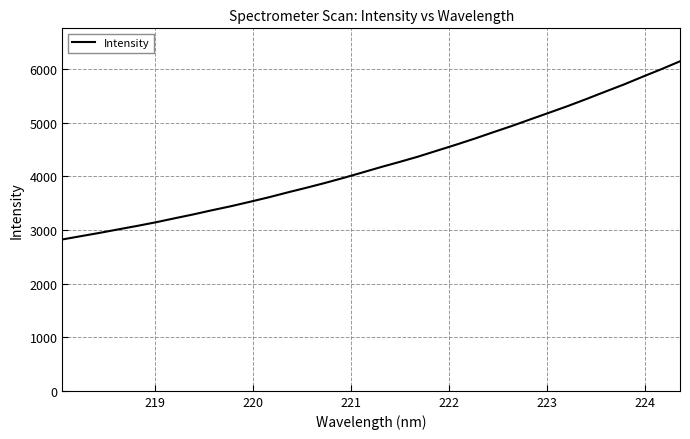

What is the difference between the maximum and minimum values?

3319.9